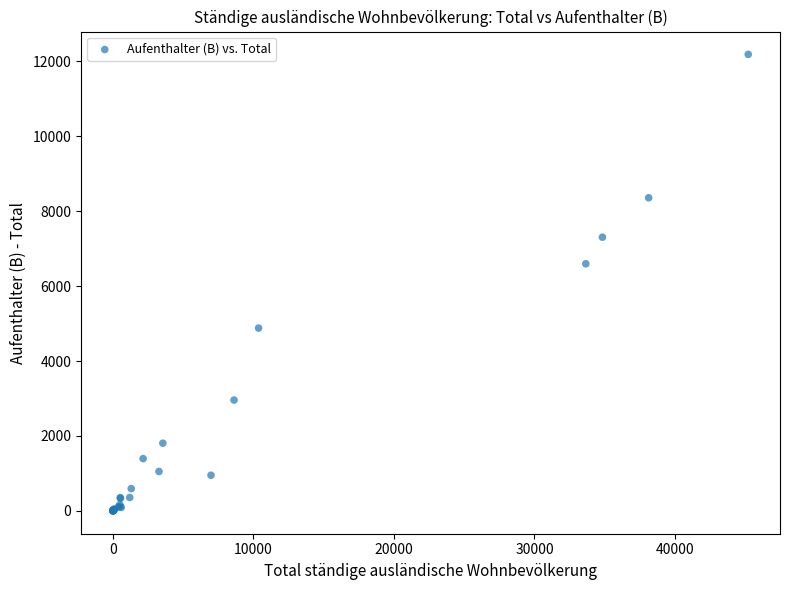

What Y value in the scatter plot is closest to 6092?

6595